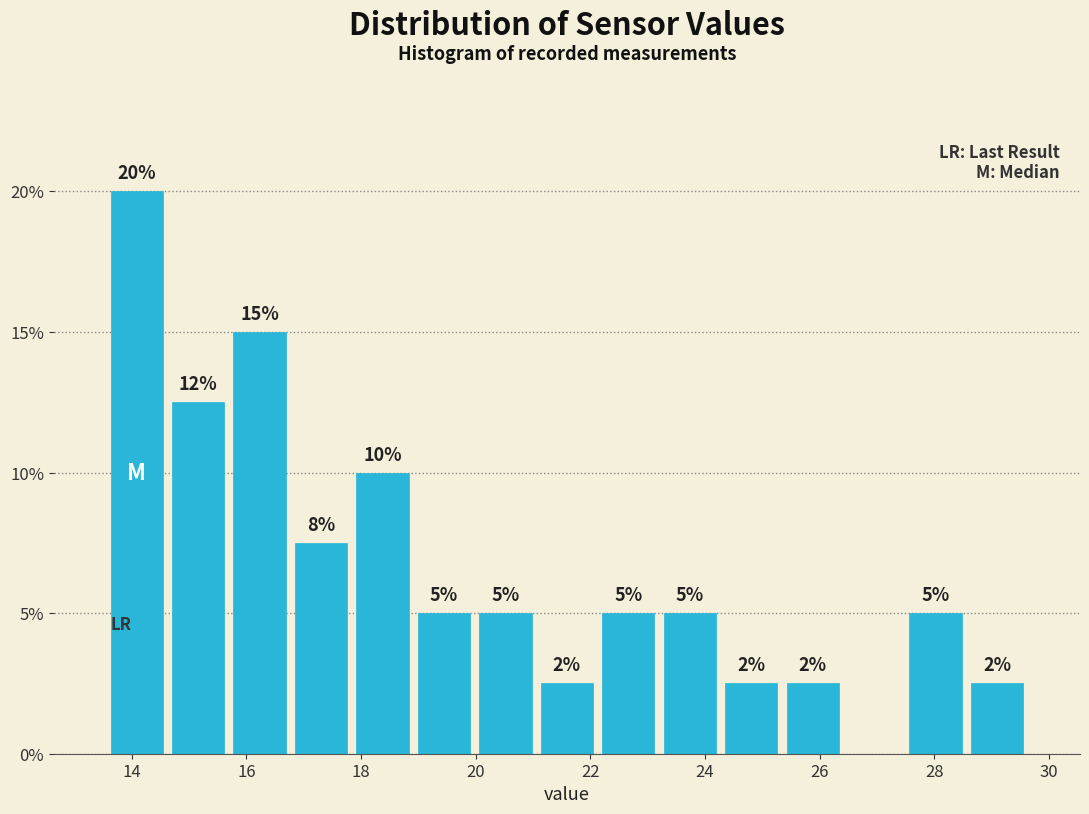

Which range on the x-axis has the tallest bar?

13.6 to 14.6